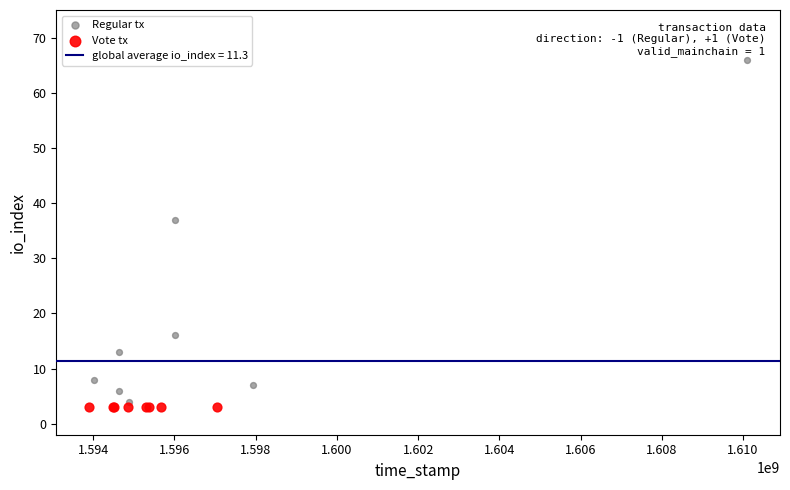

Which series reaches the maximum Y coordinate?

Regular tx